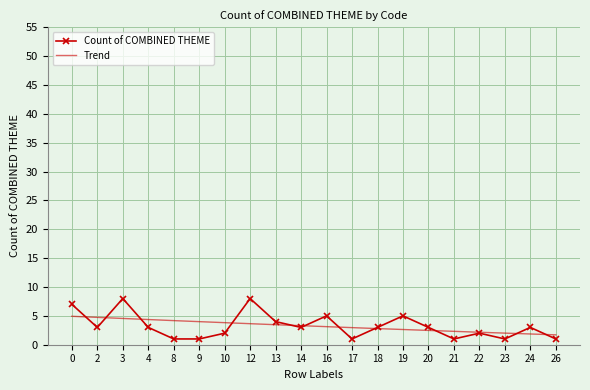

The value at 16 is 5. True or false?

True